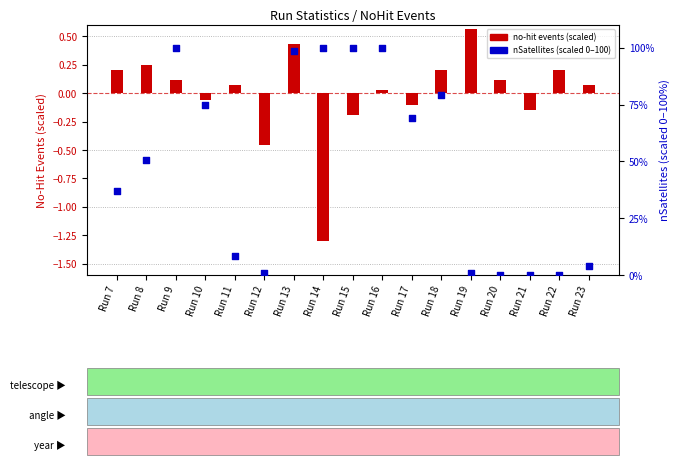

Which series has the largest total across all categories?

nSatellites (scaled 0-100)